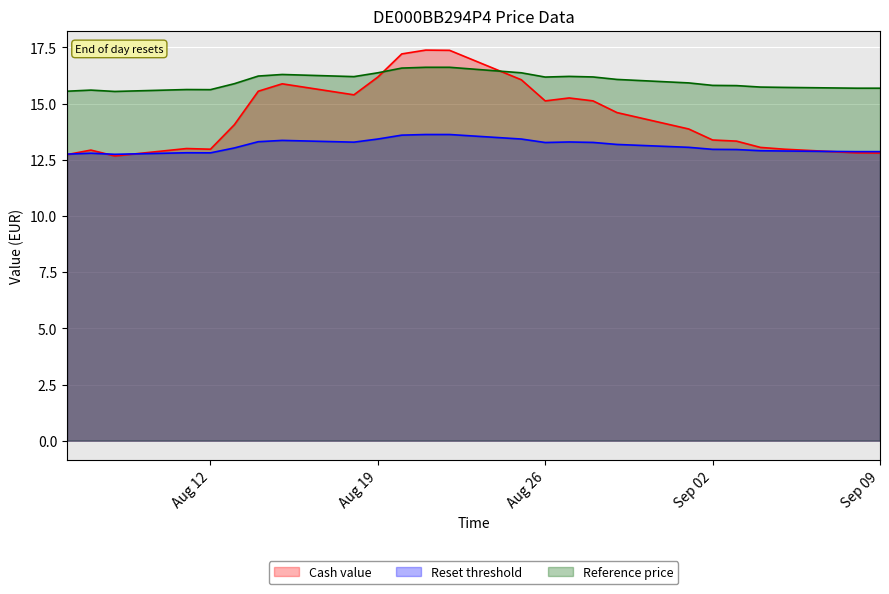

The value of Reference price at 2025-09-03 is 15.8. True or false?

True